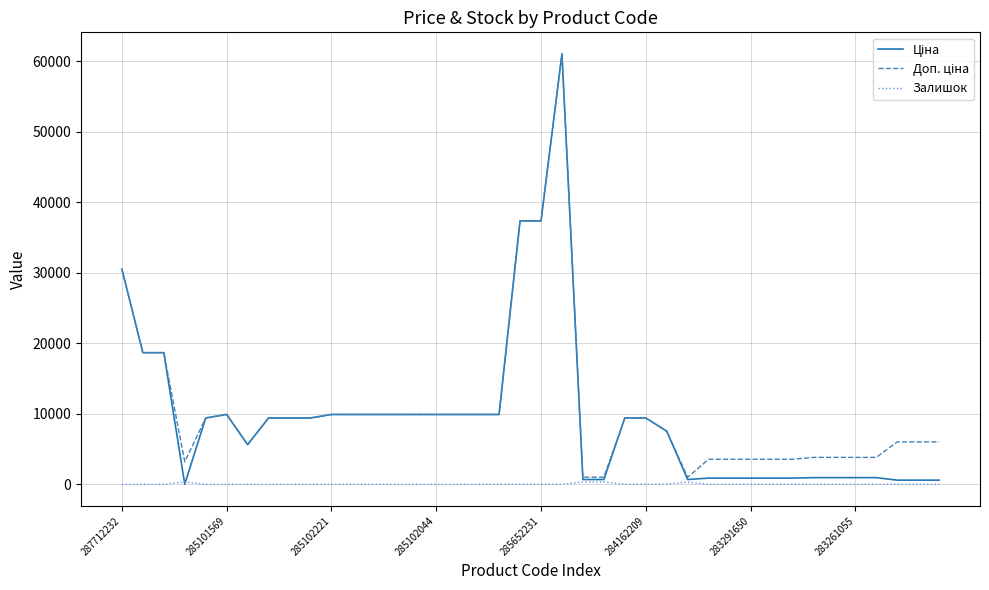

What is the greatest value displayed?

61024.7